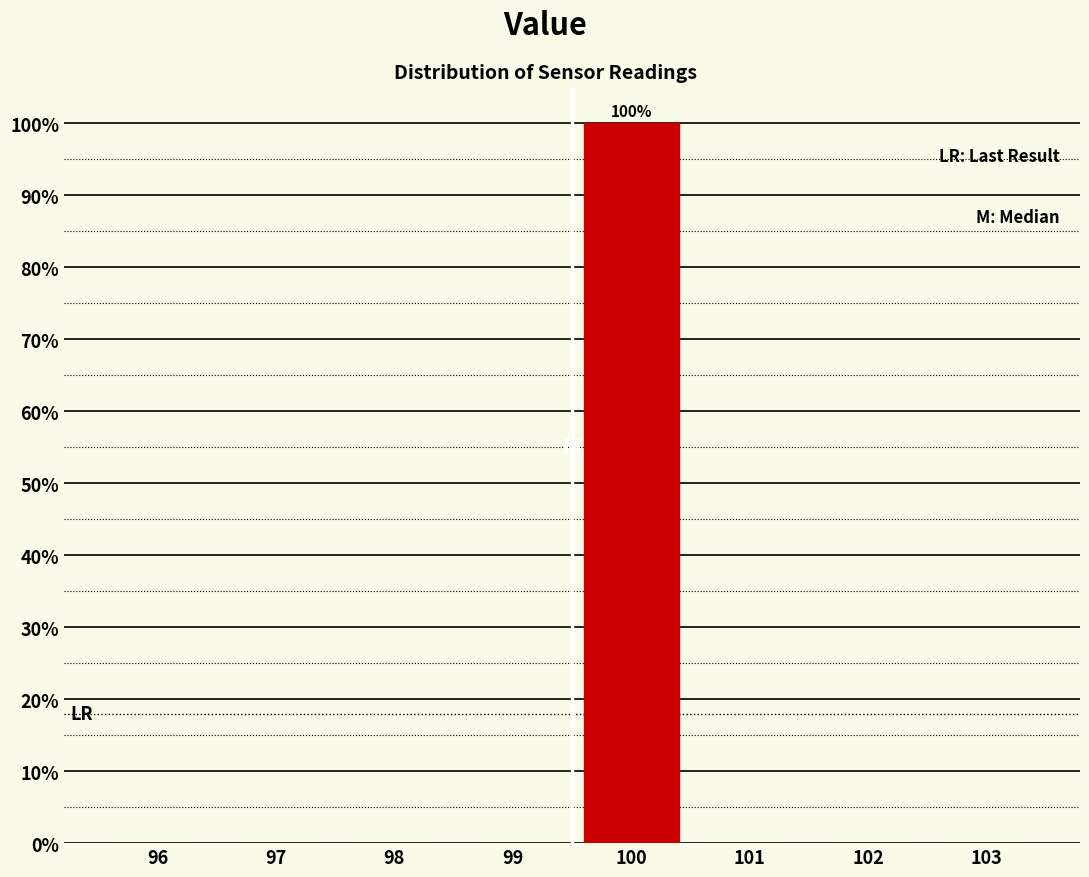

Reading right to left, transcribe all the data shown in this chart.

103=0	102=0	101=0	100=100	99=0	98=0	97=0	96=0